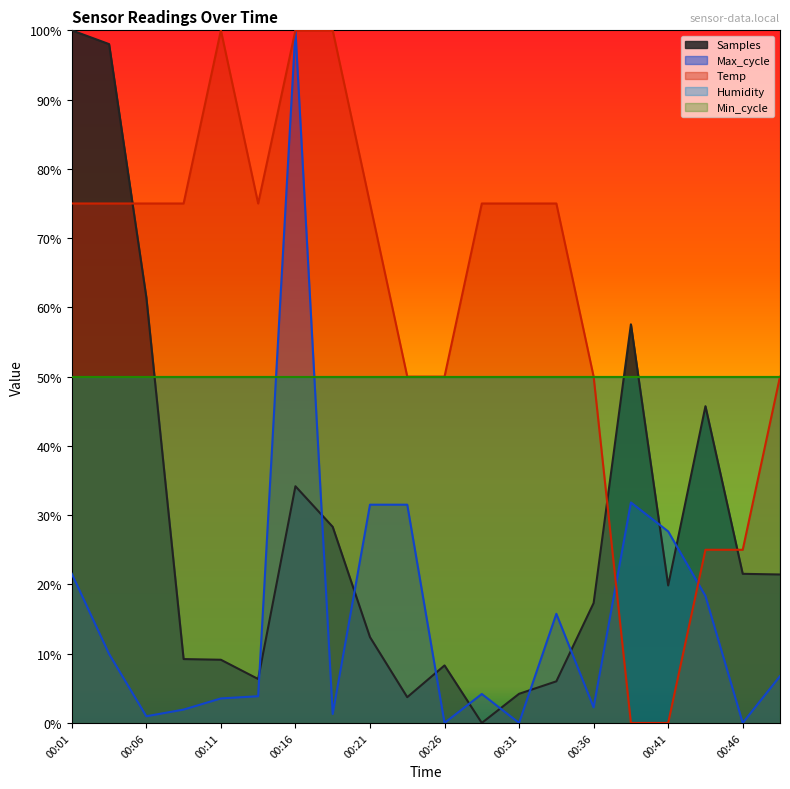

True or false: Samples has a value of 46.0 at 00:16.

False